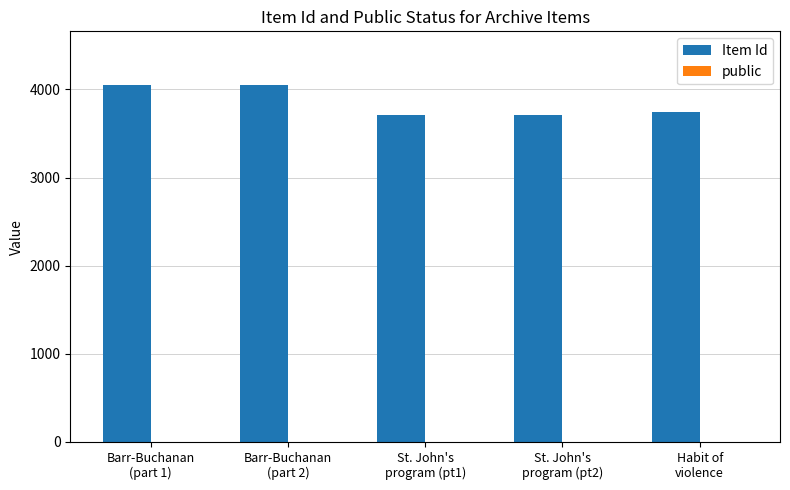

What is the sum of all Item Id values?

19267